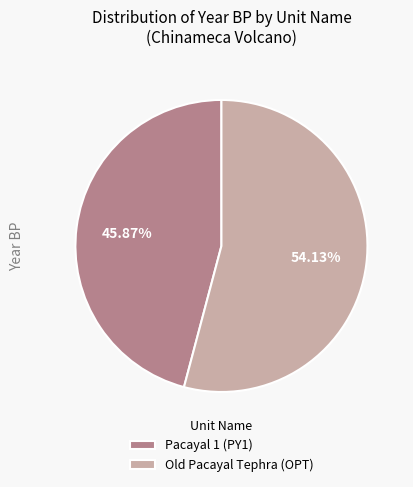

Which category has the biggest portion of the pie?

Old Pacayal Tephra (OPT)